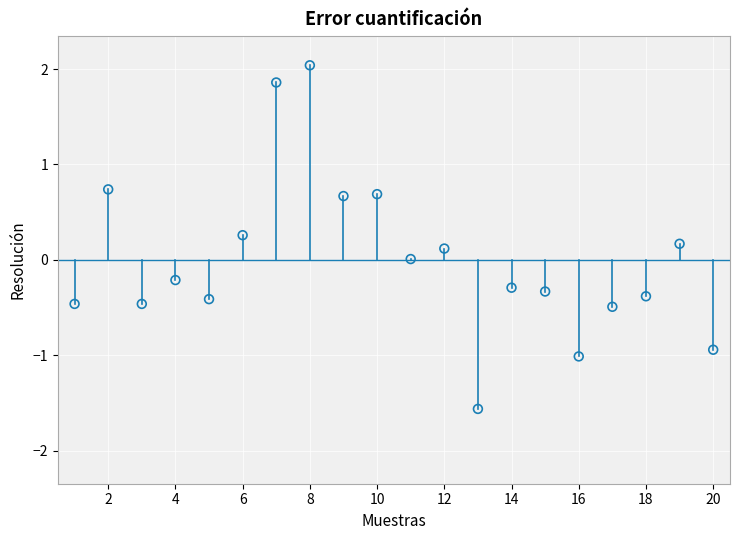

What is the range of Y values (max minus min)?

3.6